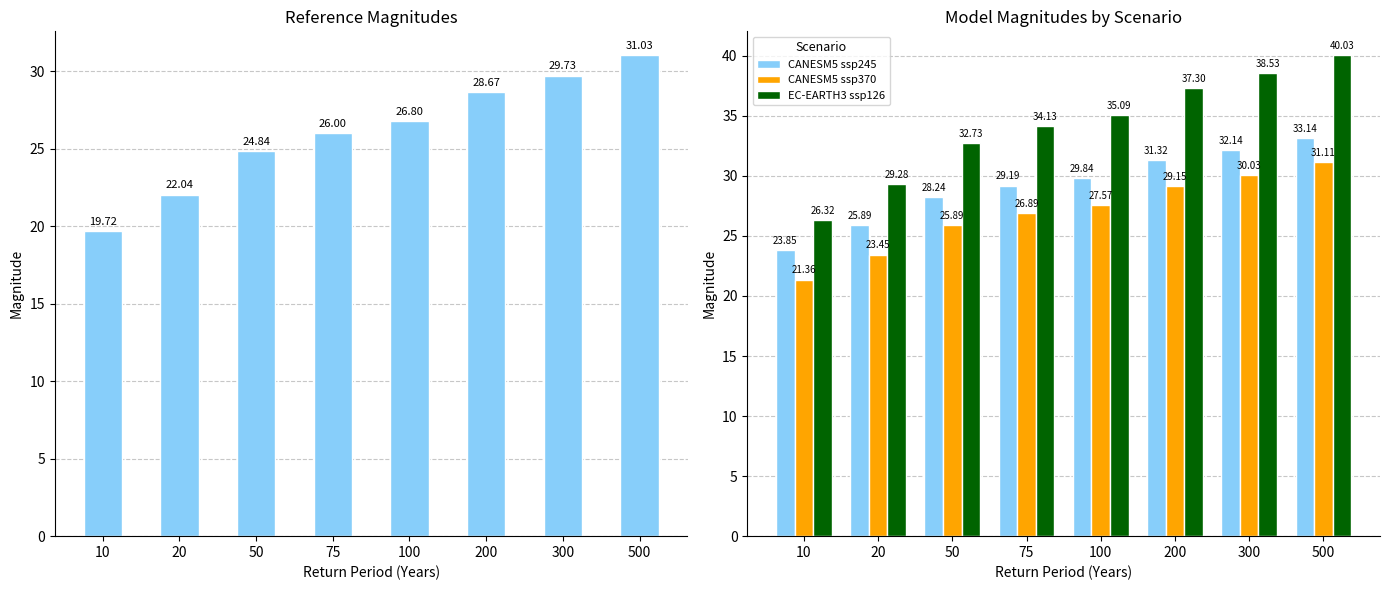

The value of Reference at 500 is 31.0. True or false?

True